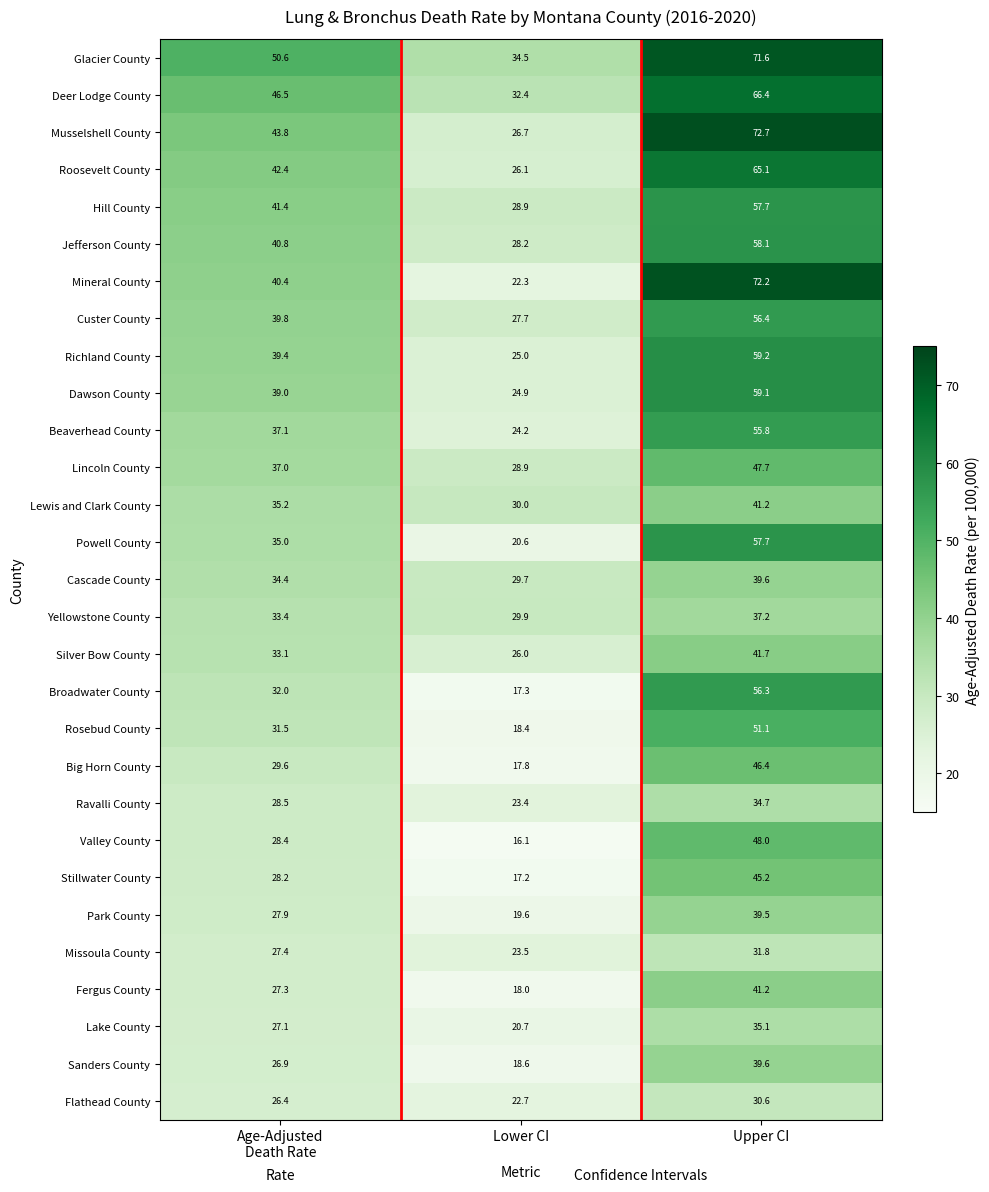

How many data points does each series have?

3